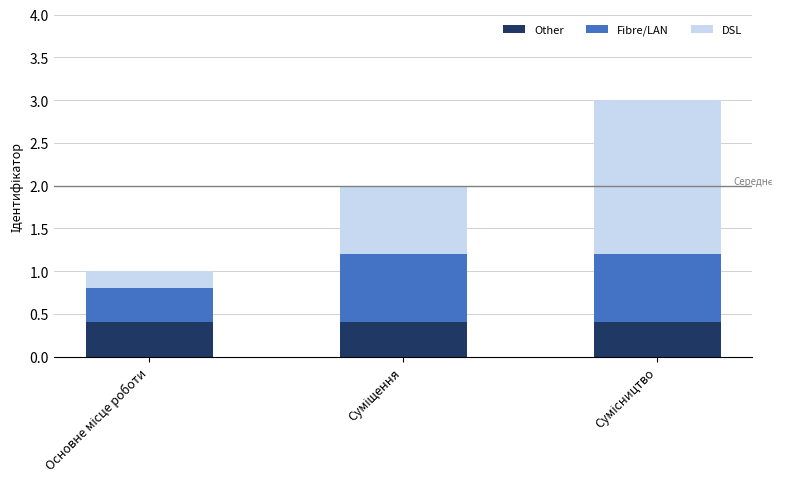

What is the sum of all Other values?

1.2